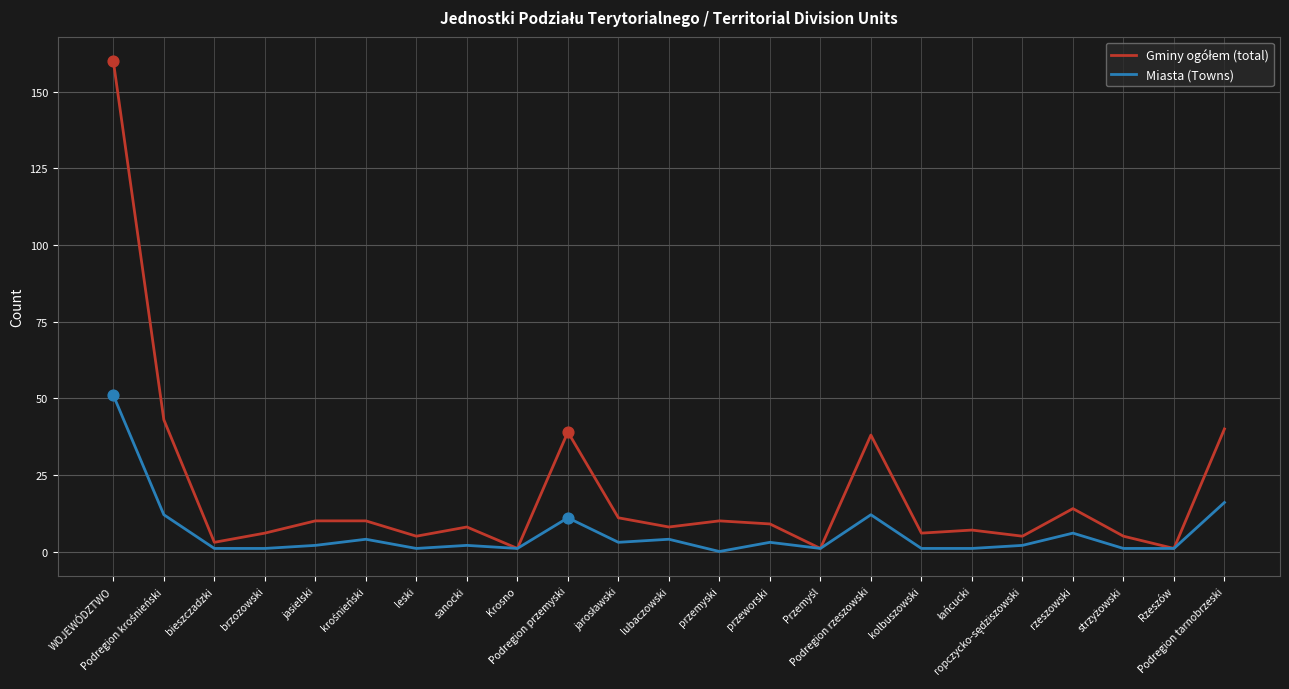

What is the maximum value shown in the chart?

160